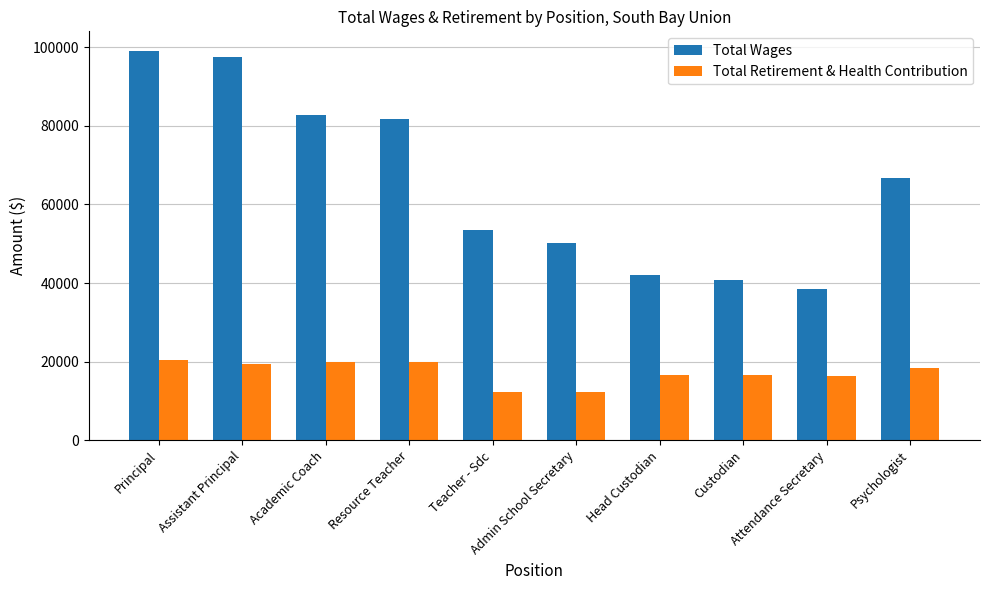

Which series has the largest total across all categories?

Total Wages